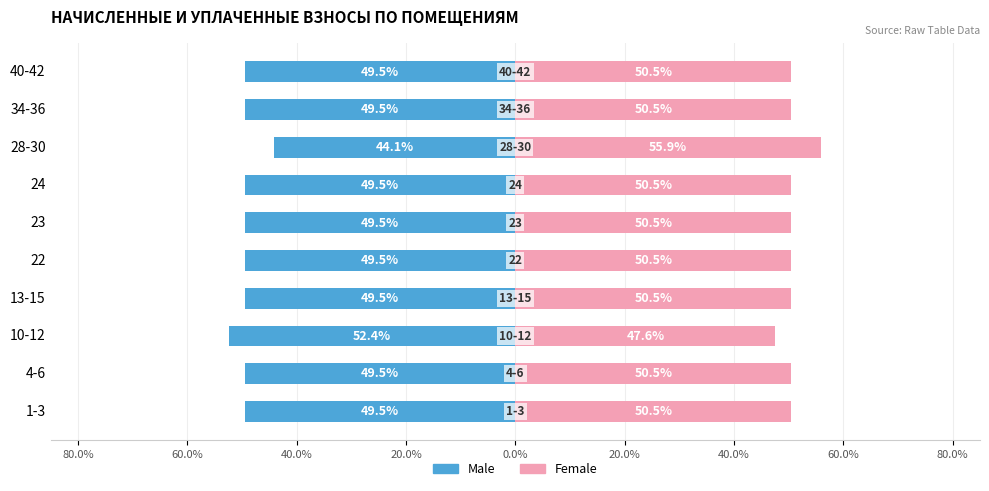

How many data points in Male are above -49?

1